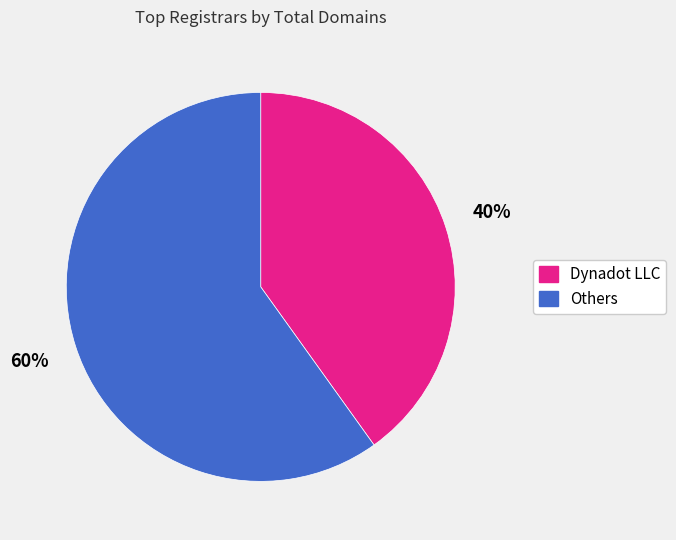

Count the number of slices in the pie.

2